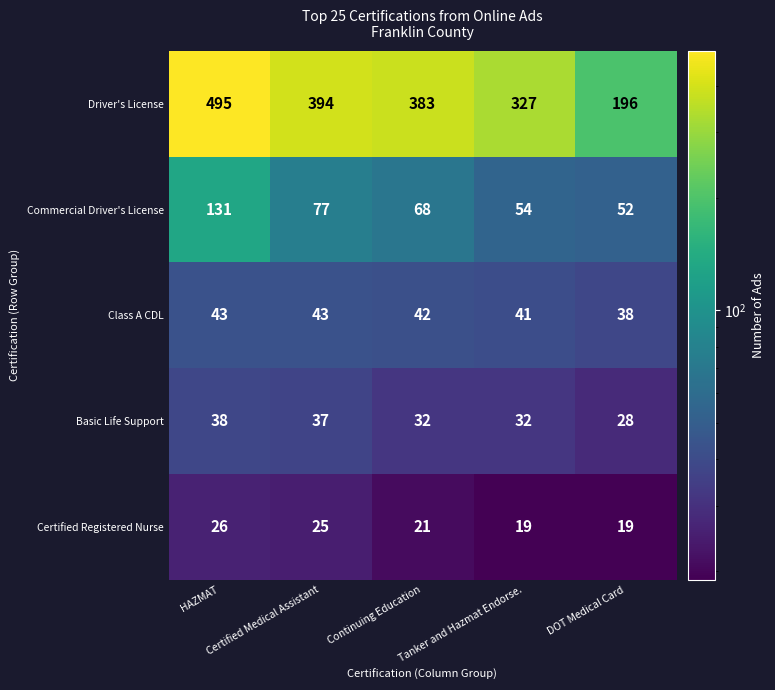

What is the total value across all series at Tanker and Hazmat Endorse.?

473